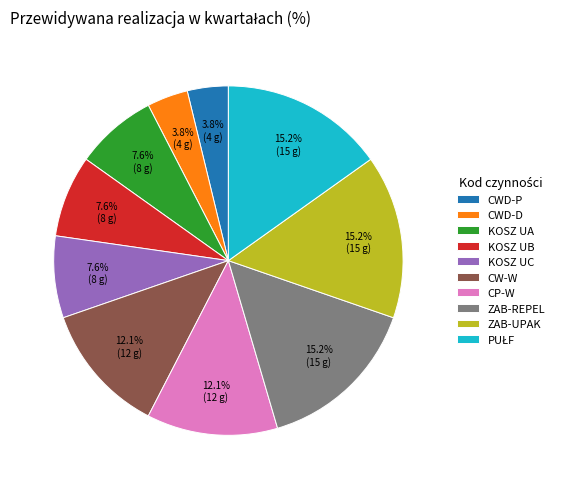

Does KOSZ UC account for over 50% of the chart?

No